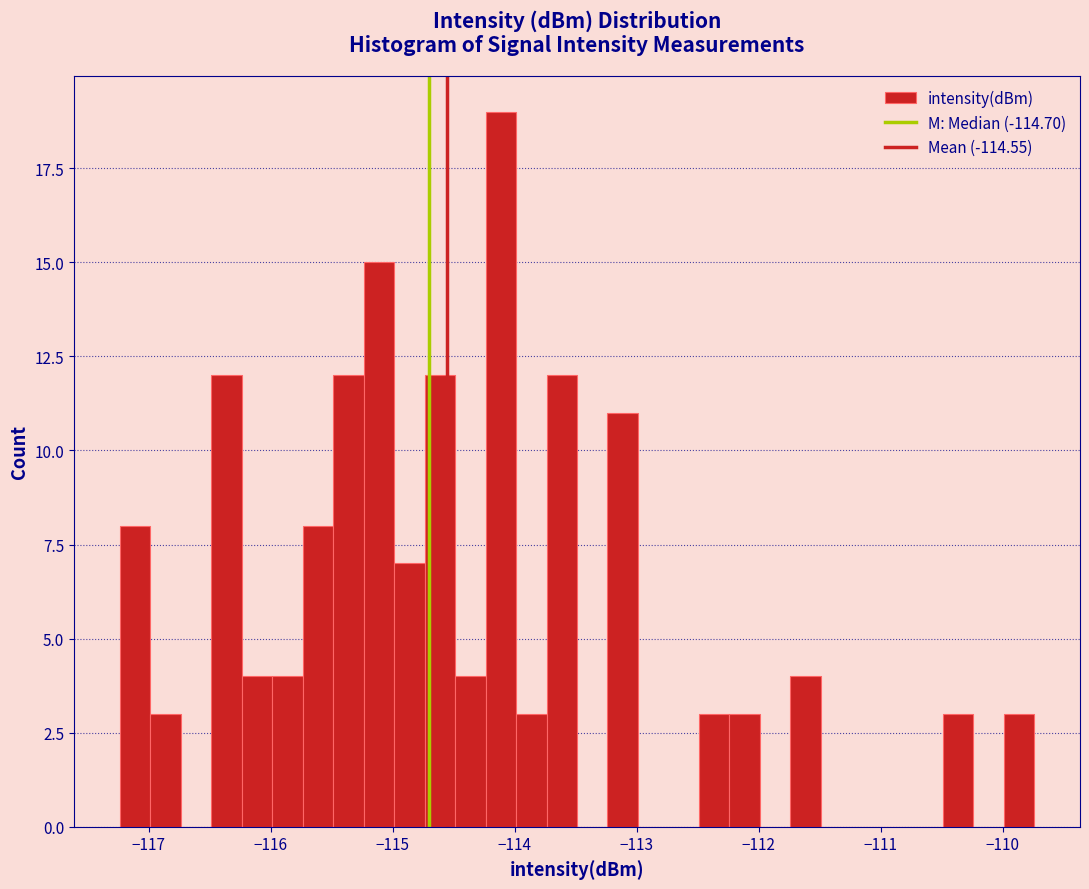

Read against the x-axis, roughly where is the centre of the tallest bar?

-114.1